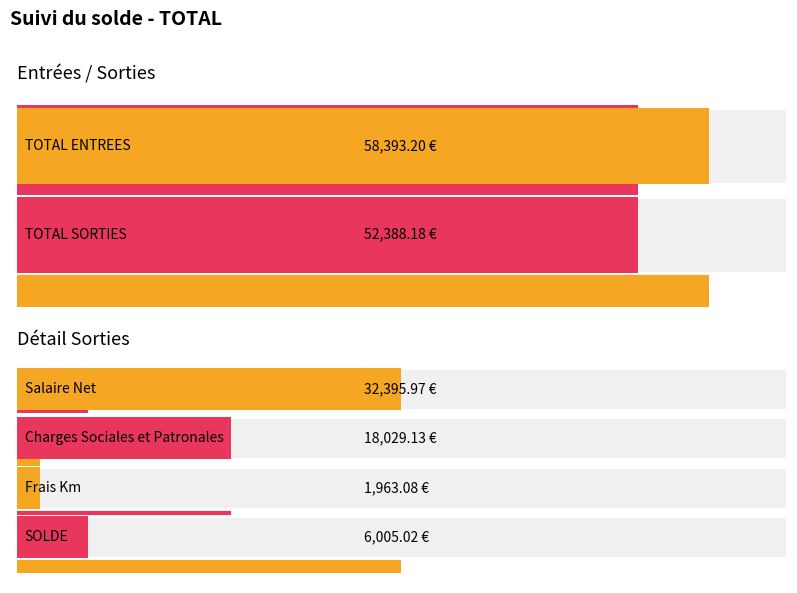

What value does the data have at Salaire Net?

32396.0